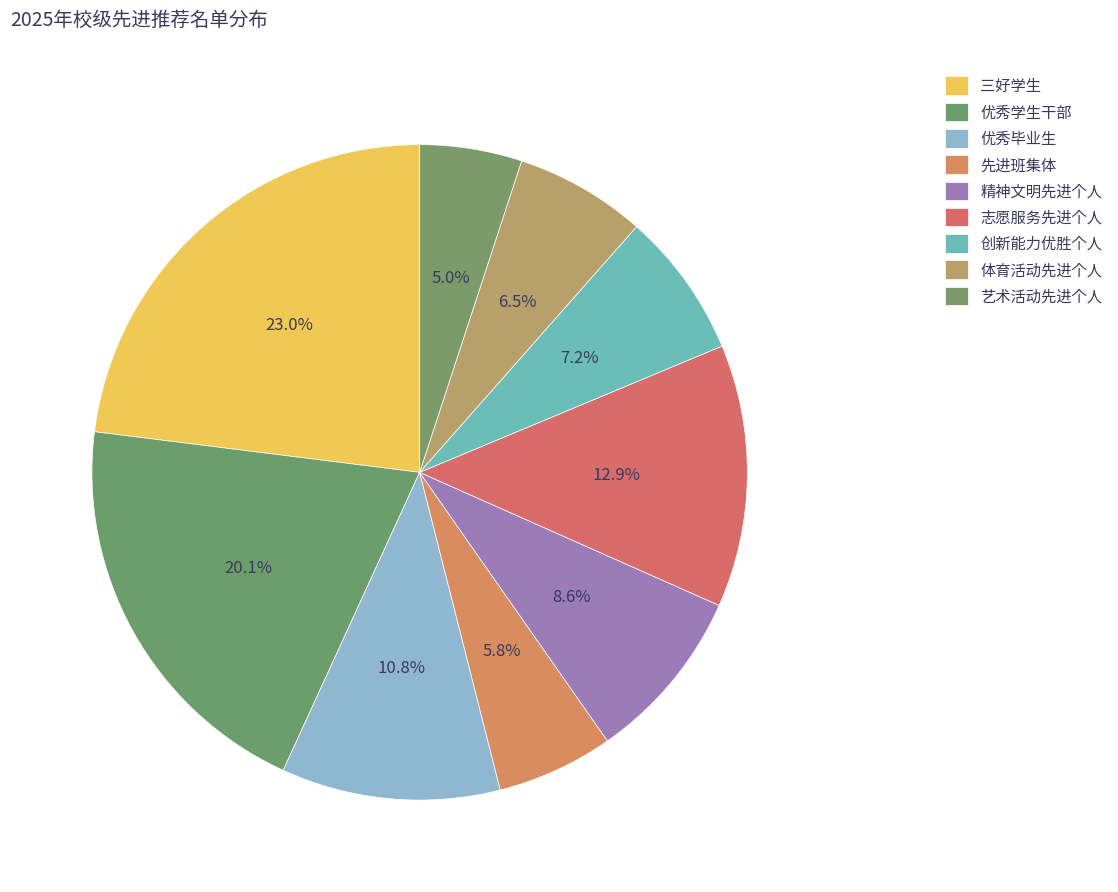

Which slice is the largest?

三好学生